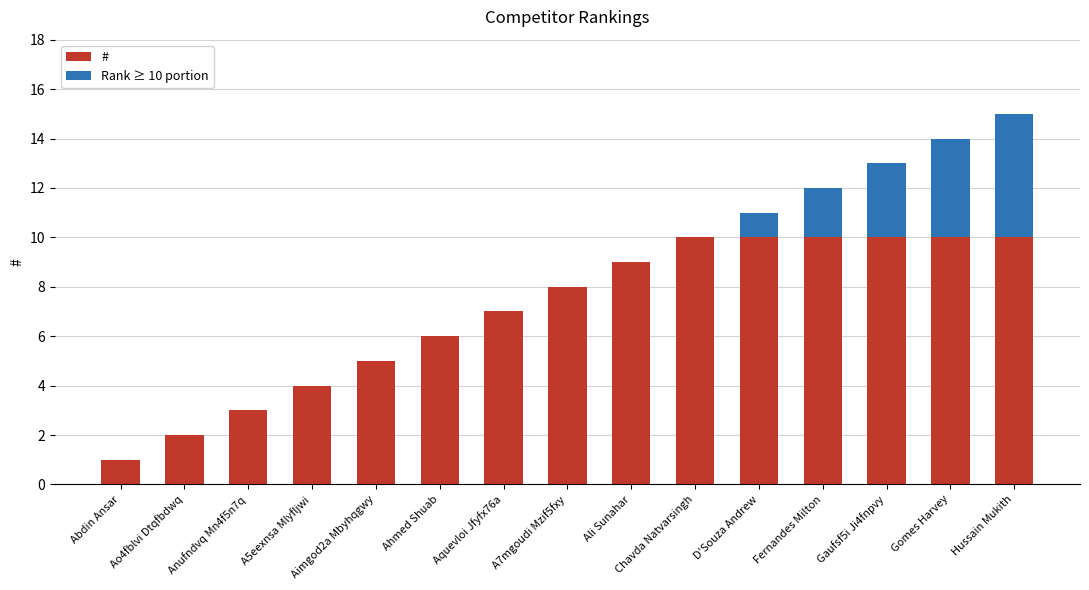

At which category is the sum across all series the highest?

Hussain Mukith